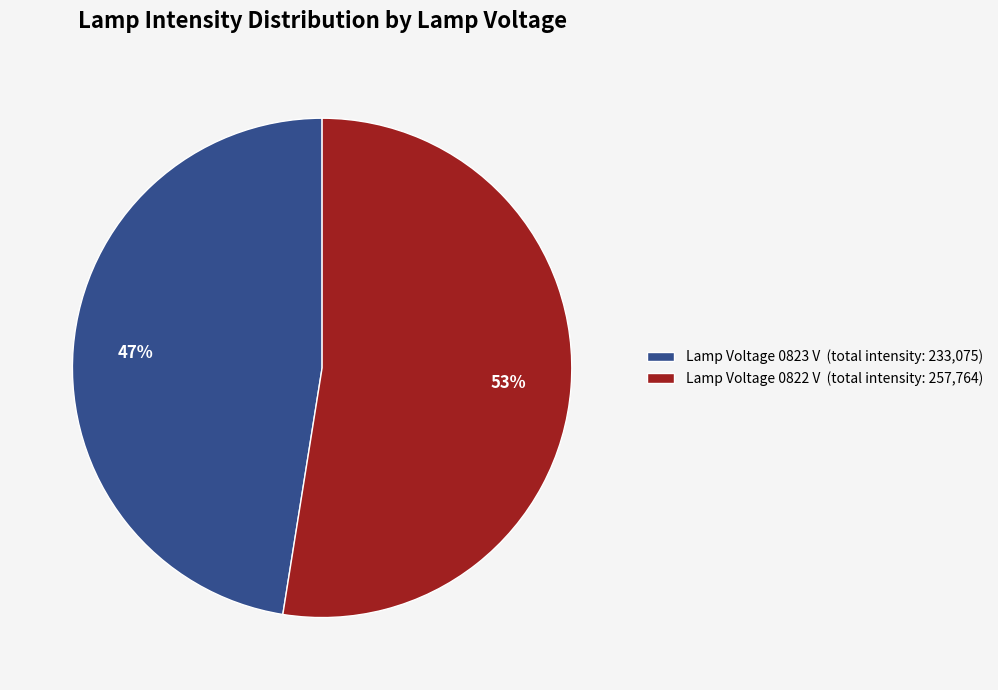

What is the majority slice?

Lamp Voltage 0822 V (total intensity: 257,764)